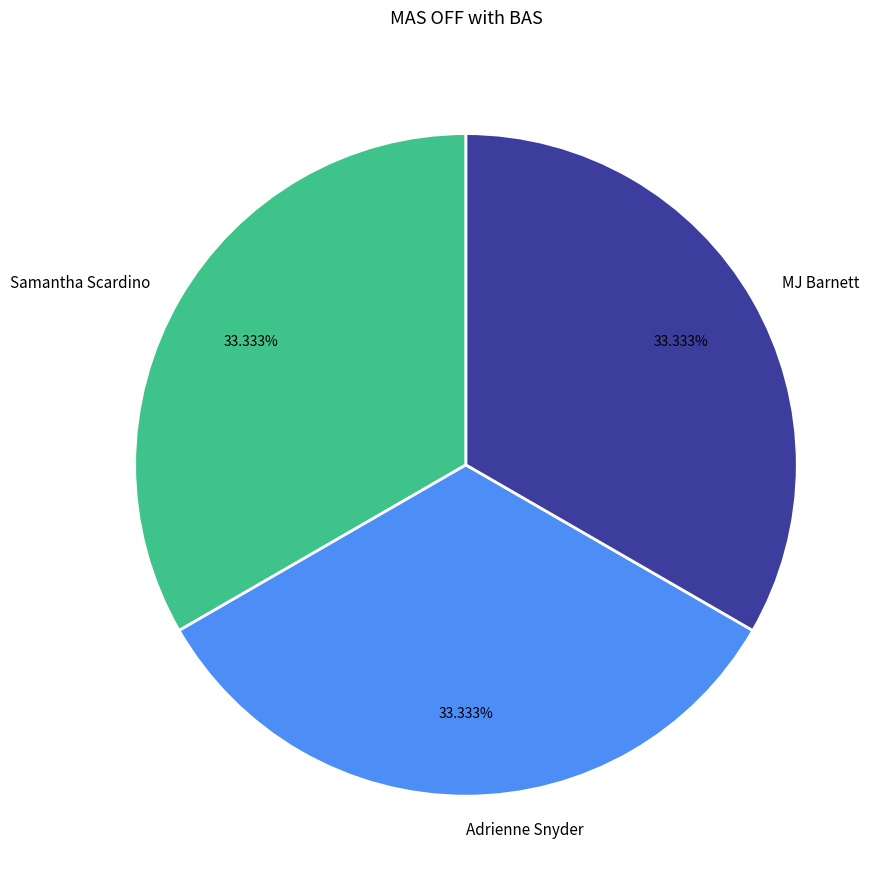

What is the ratio of the value at Samantha Scardino to the value at MJ Barnett?

1.0